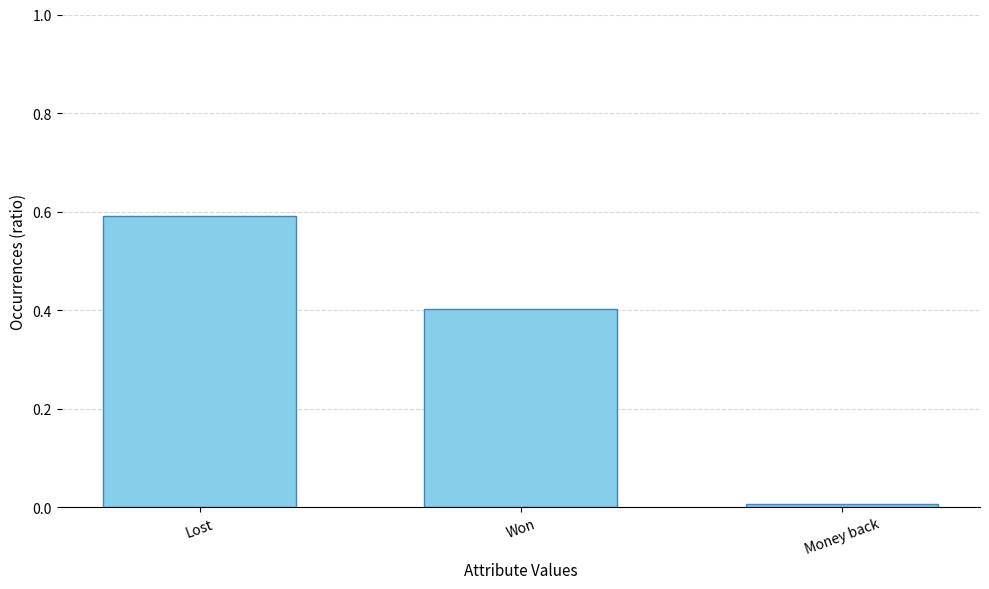

What is the value of the 2nd bar from the left?

0.4